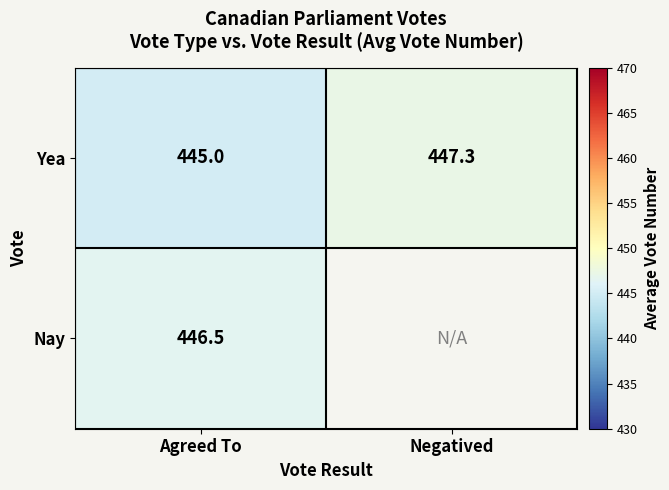

At which label does Yea reach its peak?

Negatived